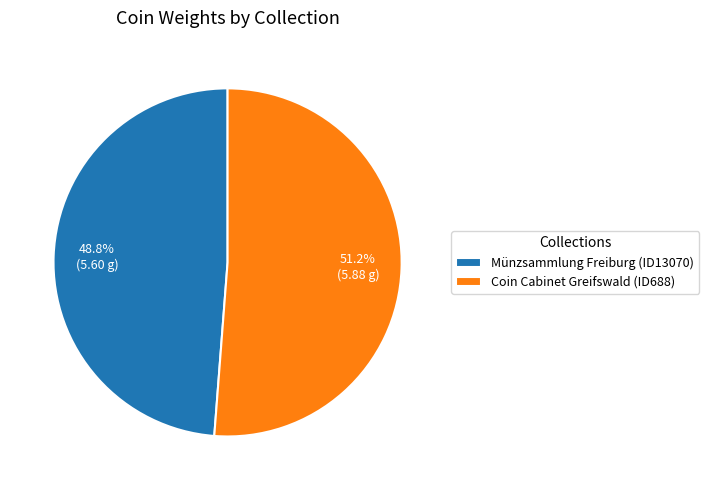

Is the sum of Münzsammlung Freiburg (ID13070) and Coin Cabinet Greifswald (ID688) greater than half?

Yes